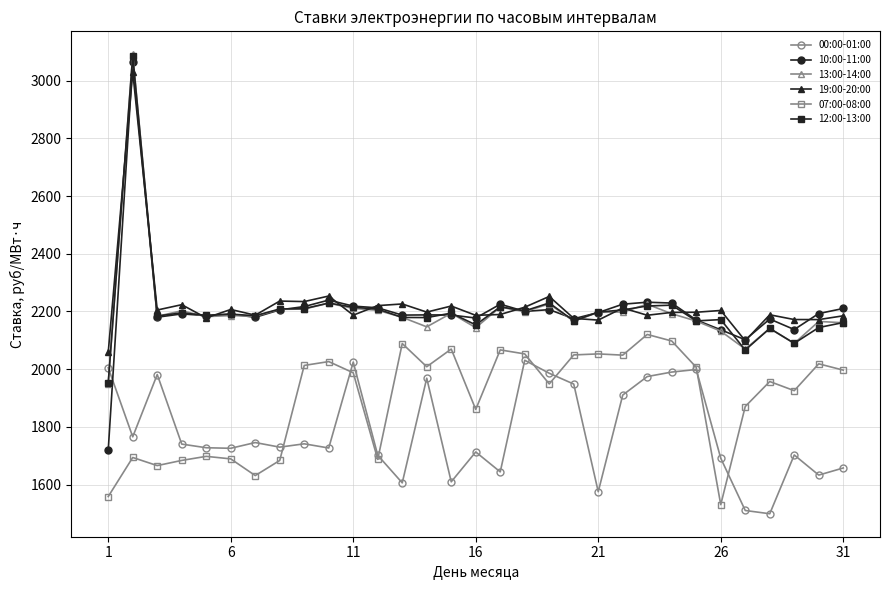

Which series has the largest range (max minus min)?

10:00-11:00